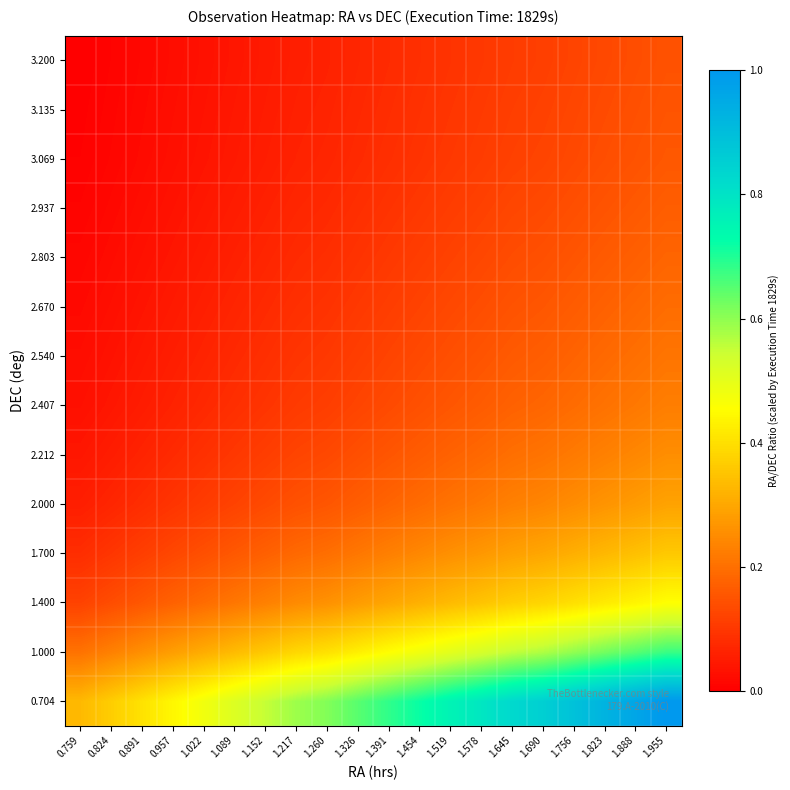

Count the number of data series in this chart.

14